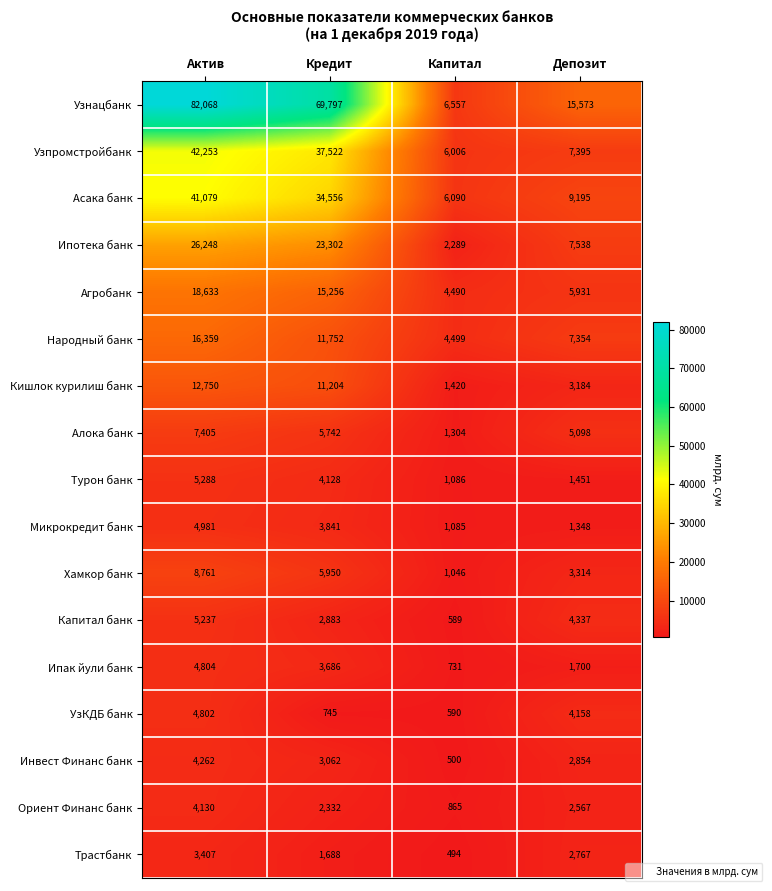

What is the sum of all Народный банк values?

39964